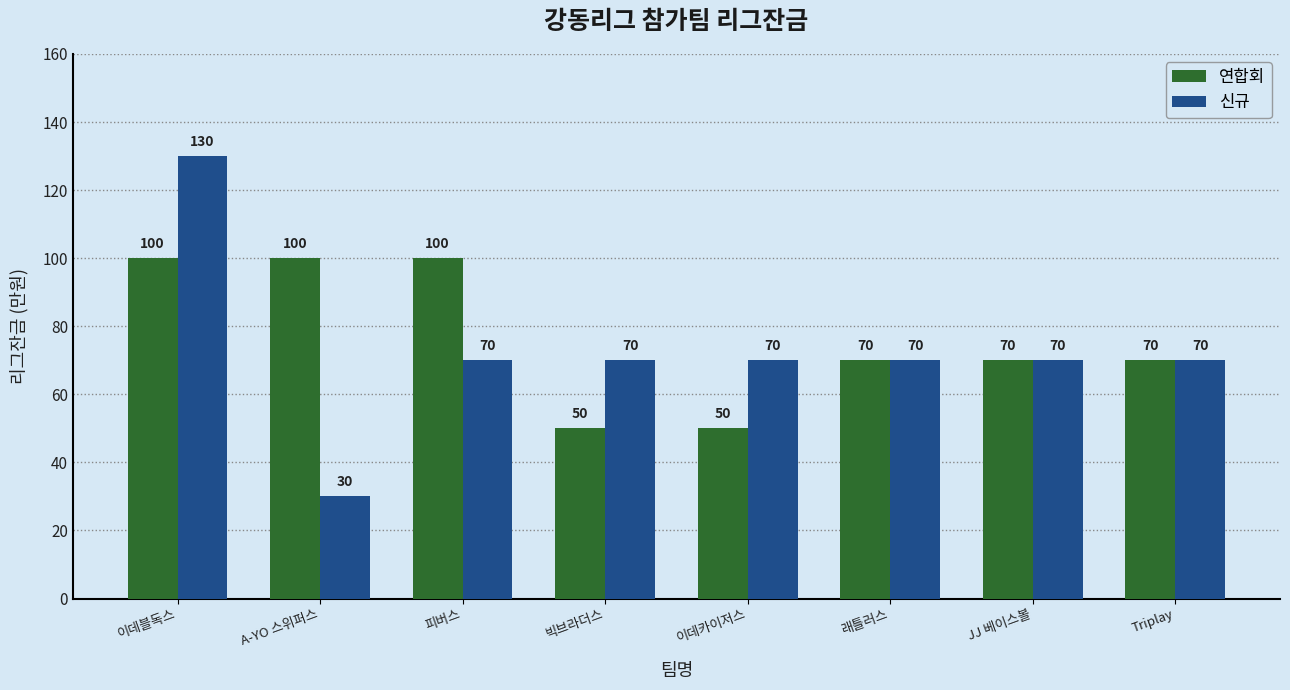

Which series changed the most between 이데블독스 and 이데카이저스?

신규